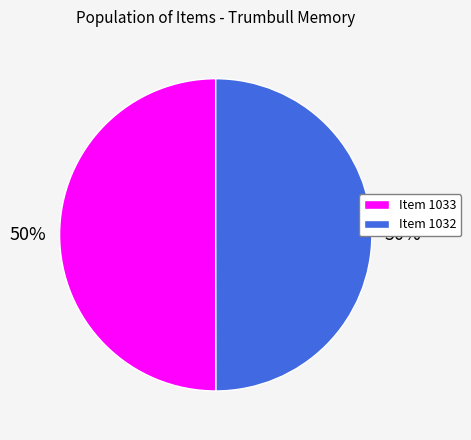

Combined, do Item 1032 and Item 1033 account for over 50%?

Yes